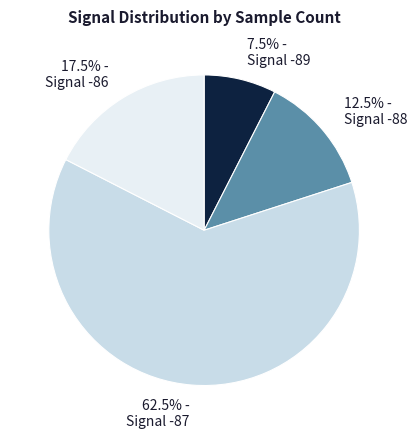

How many segments does this pie chart have?

4